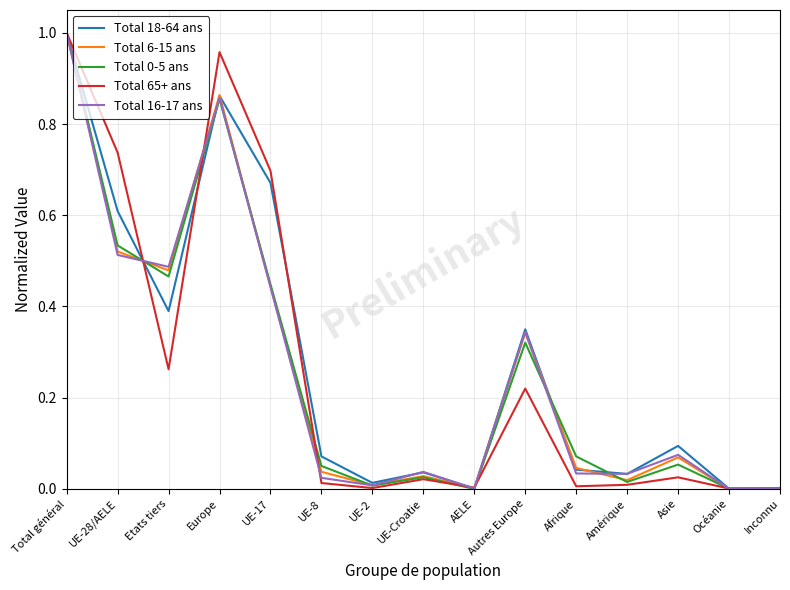

True or false: Total 6-15 ans has a value of 0.5 at Autres Europe.

False